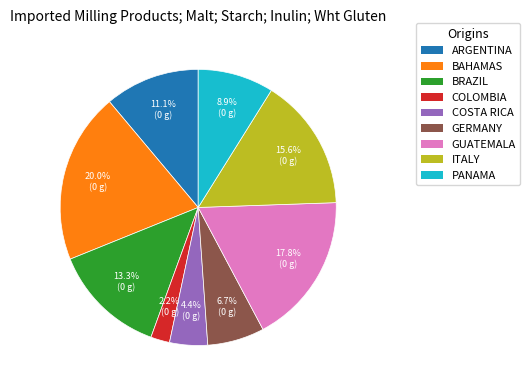

Rank the categories by value from highest to lowest.

BAHAMAS, GUATEMALA, ITALY, BRAZIL, ARGENTINA, PANAMA, GERMANY, COSTA RICA, COLOMBIA